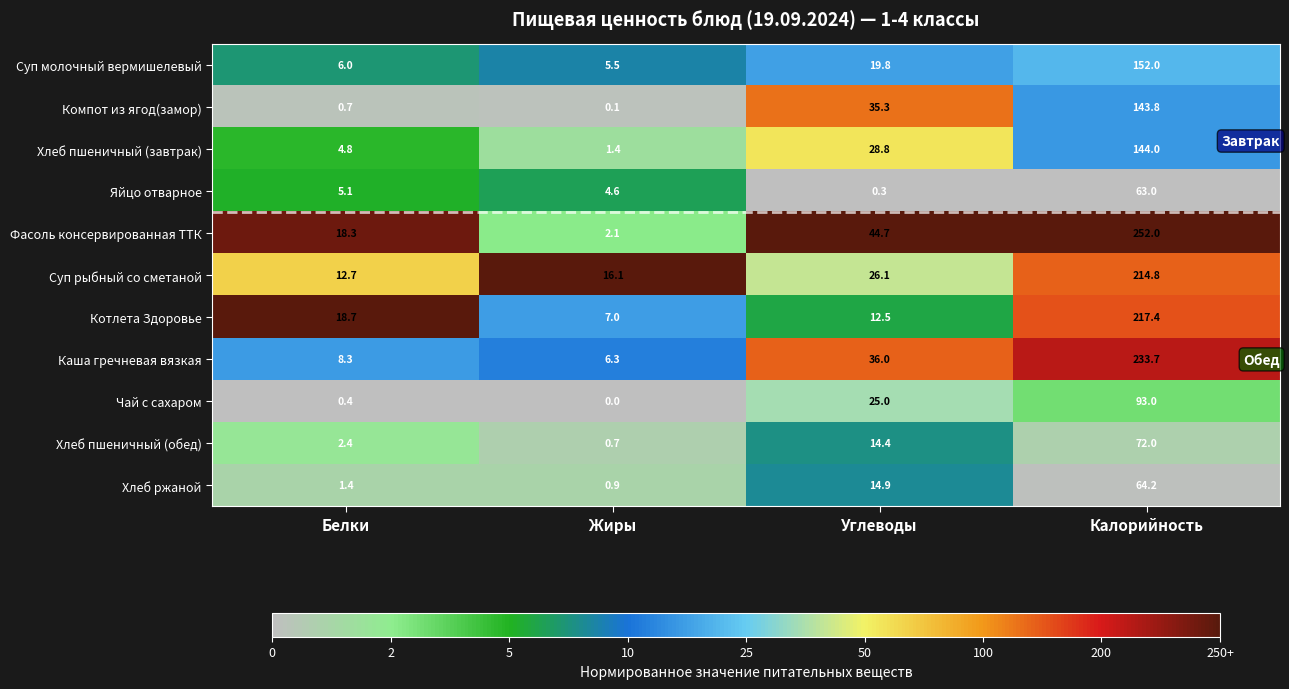

What is the sum of the Хлеб пшеничный (завтрак) values at Белки and Калорийность?

148.8